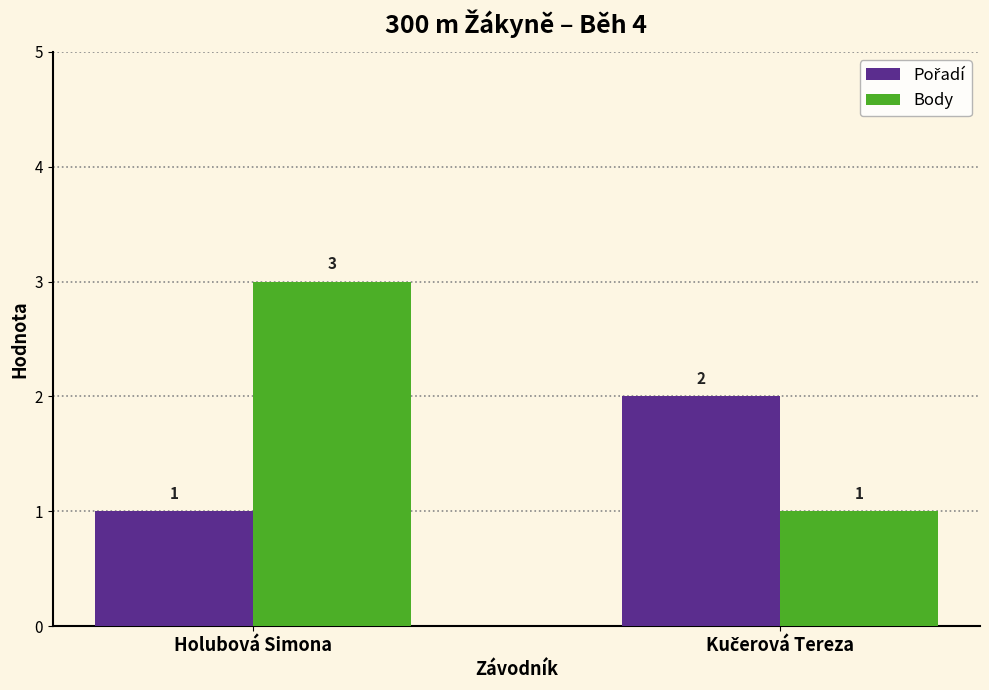

What position from the left is Holubová Simona?

1